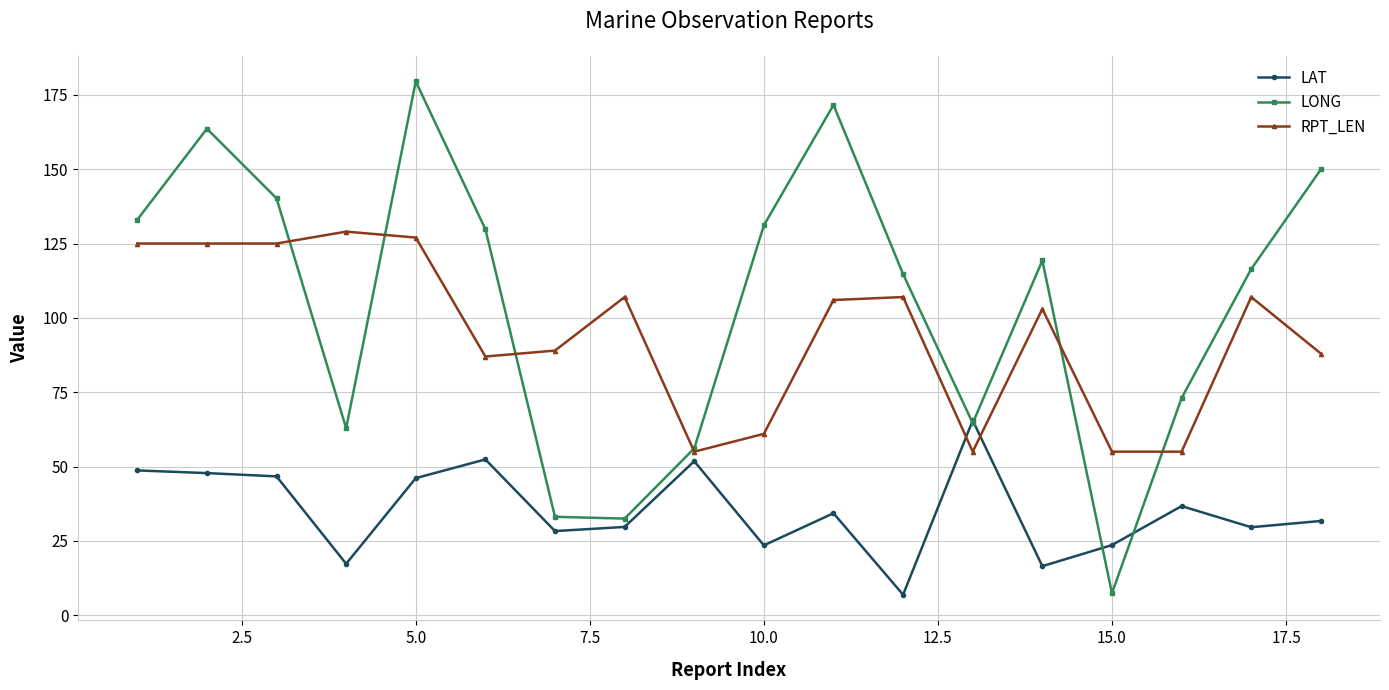

True or false: RPT_LEN and LAT intersect in this chart.

True